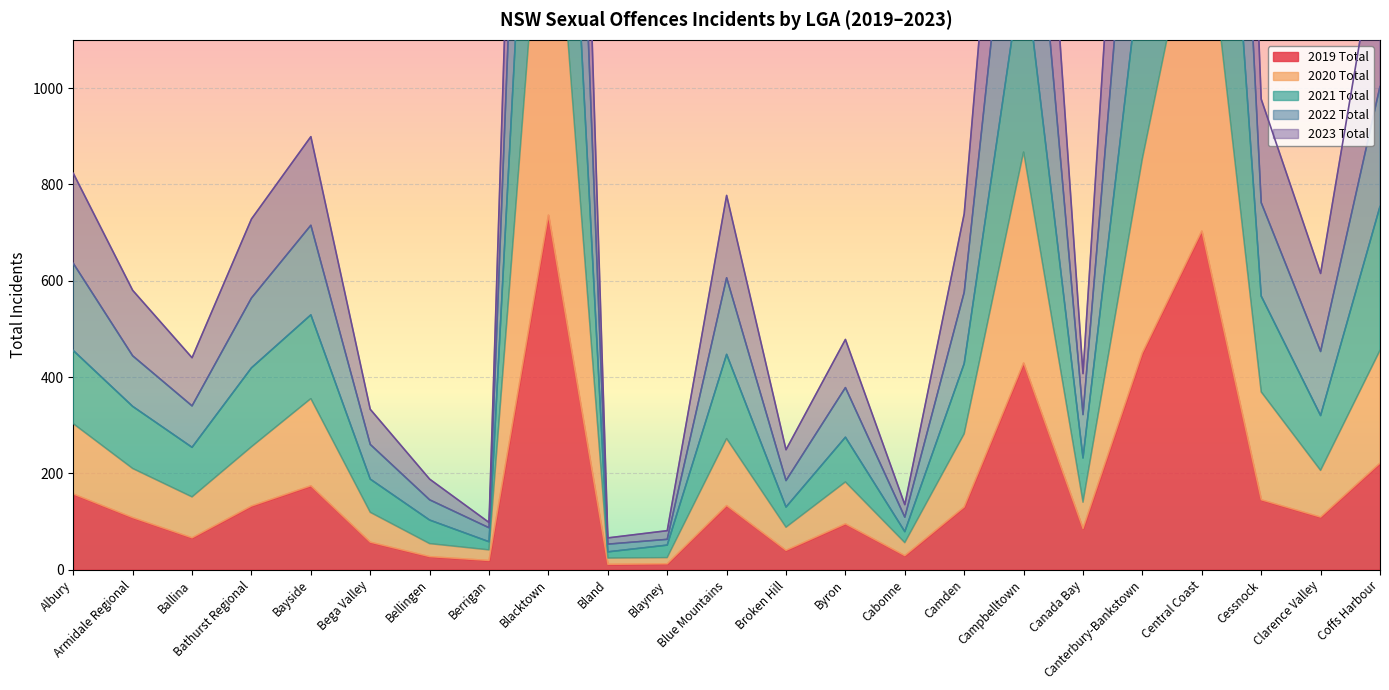

What is the total value across all series at Canterbury-Bankstown?

6712